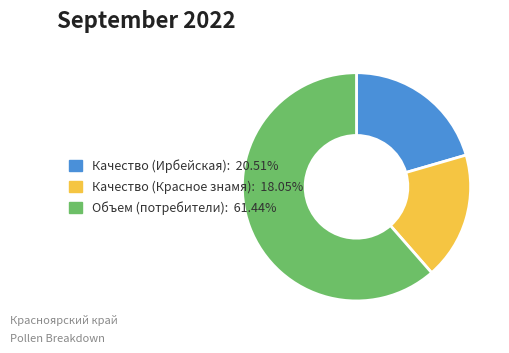

Is there any slice that represents more than half of the pie?

Yes